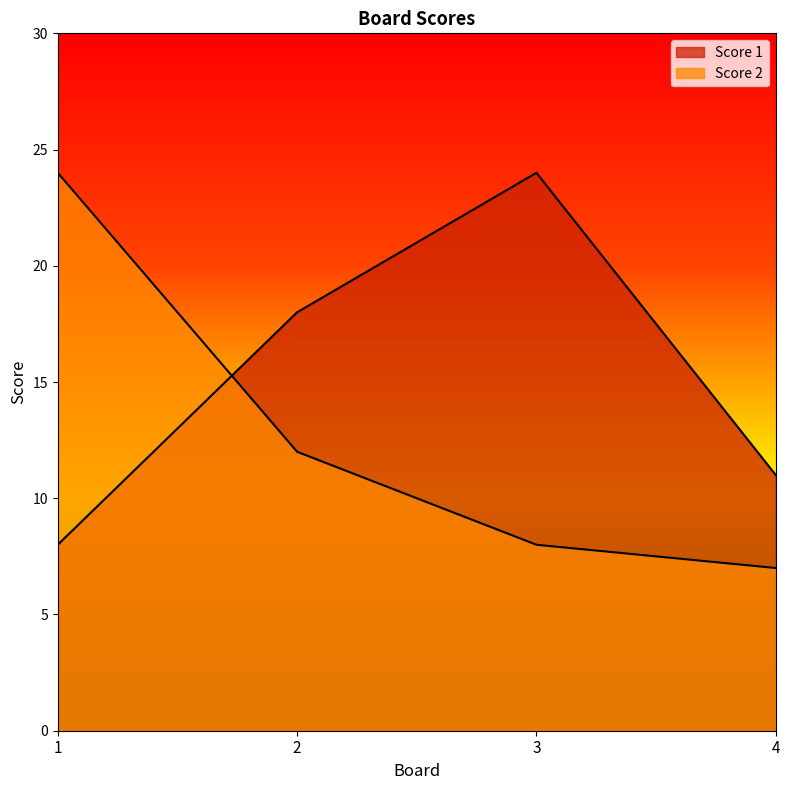

True or false: Score 2 has more than 2 points higher than both neighbors.

False